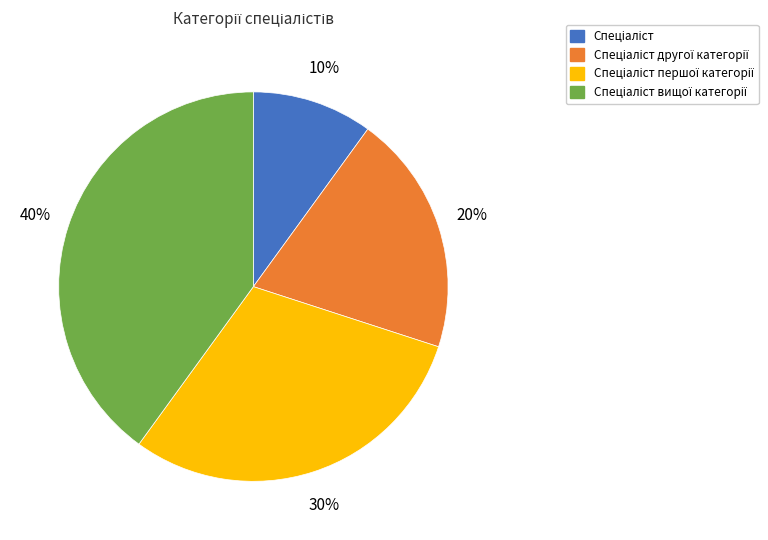

To the nearest percent, what is the difference between the largest and smallest slice percentages?

30%